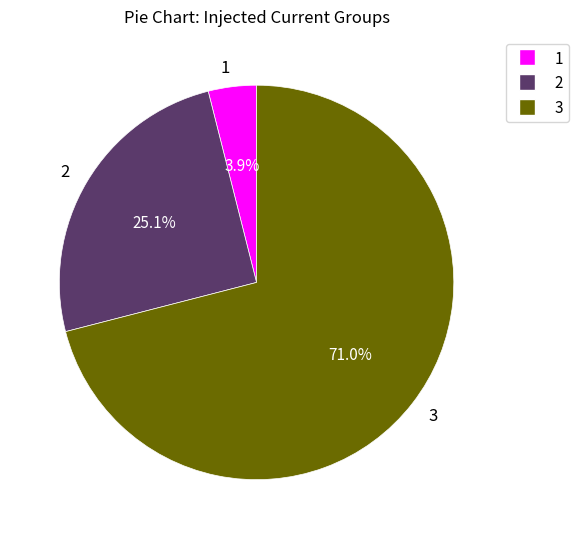

Which has a higher value, 3 or 1?

3